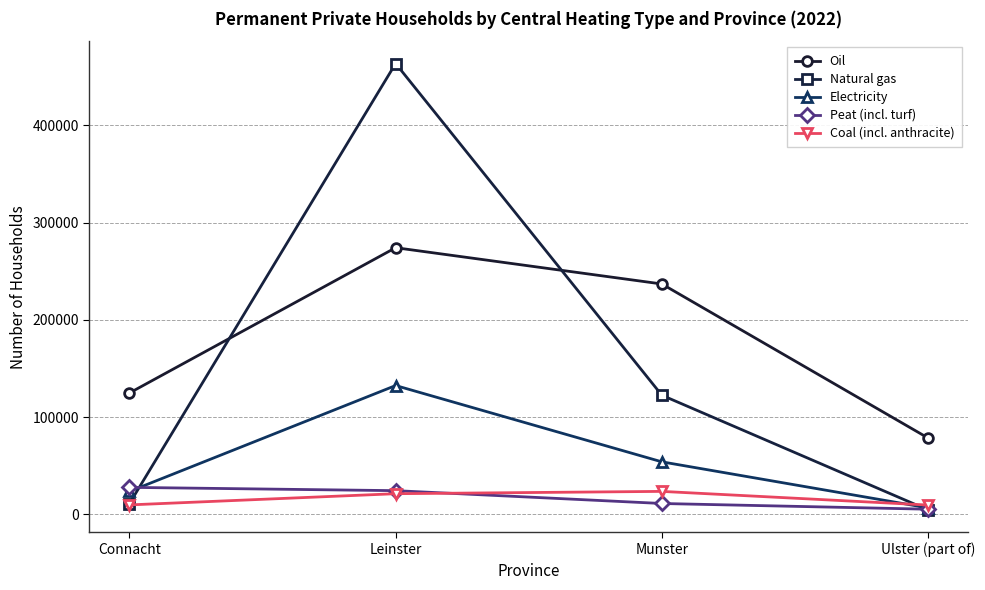

What is the label of the 4th point from the left?

Ulster (part of)